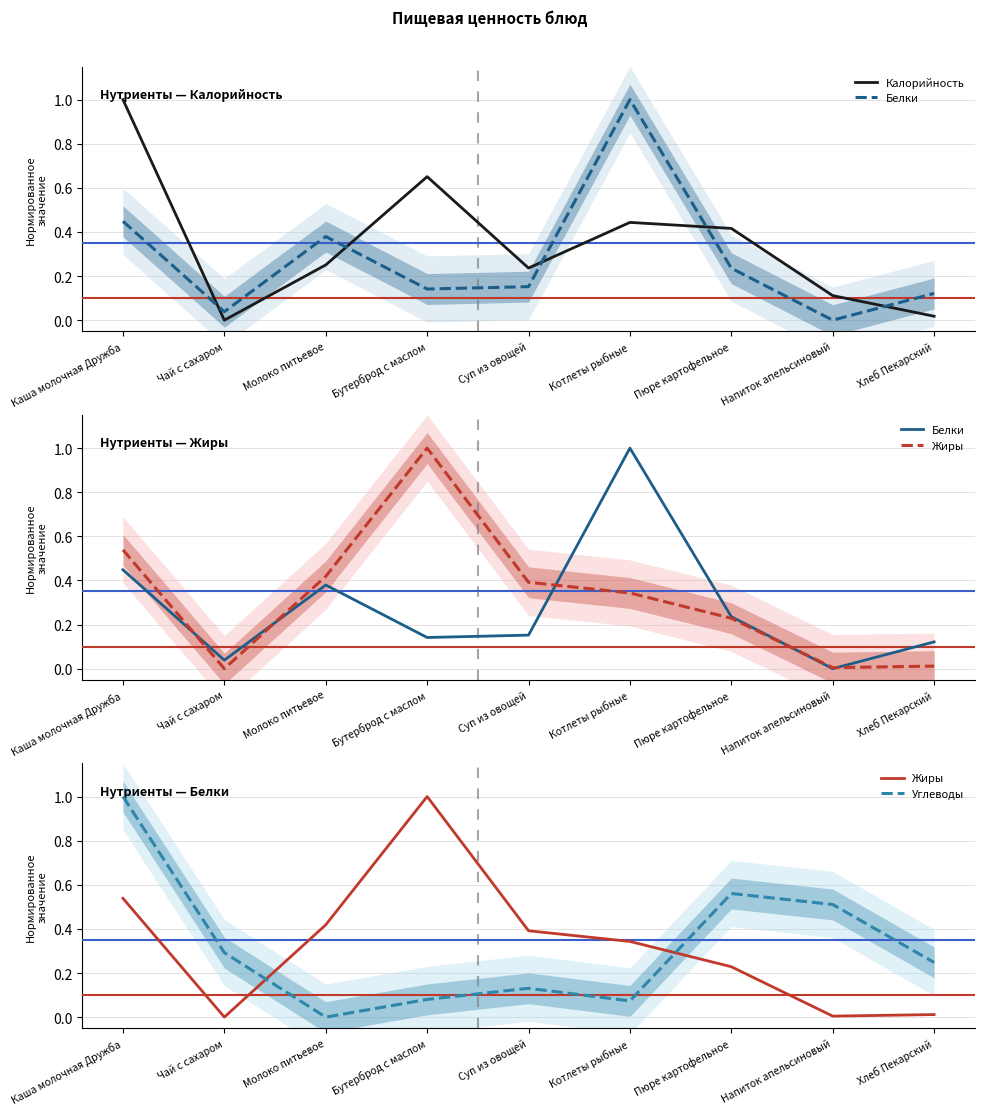

Which series has the largest total across all categories?

Калорийность